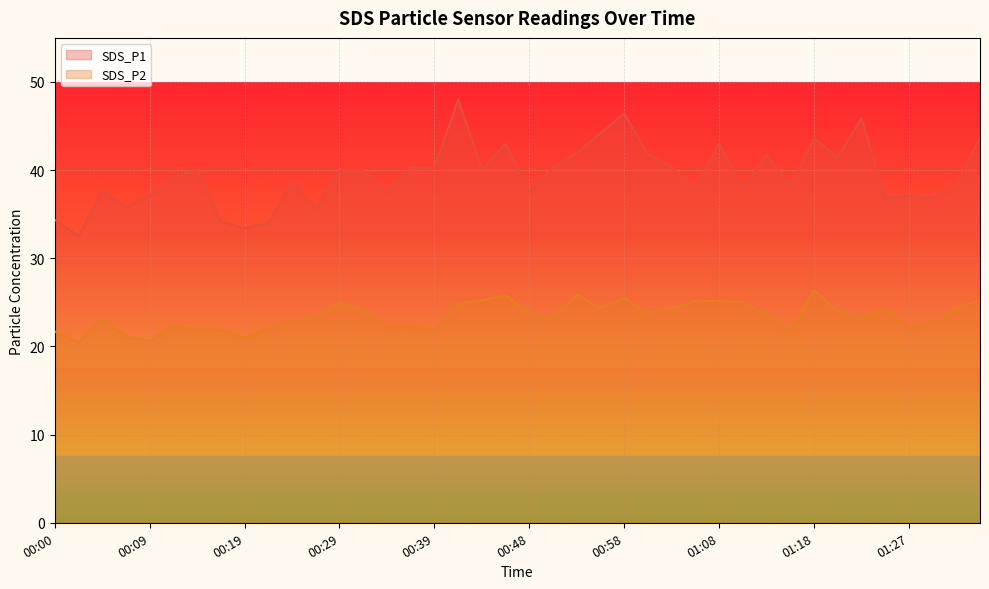

Rank the series by their maximum value, from highest to lowest.

SDS_P1, SDS_P2